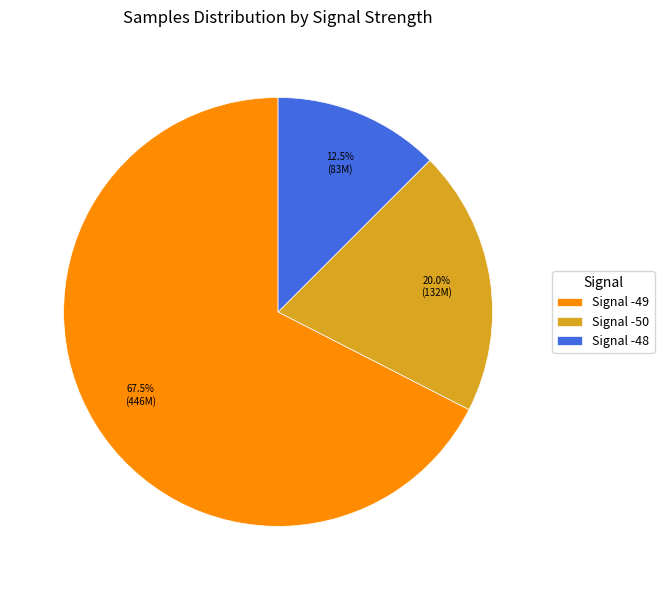

Rank the categories by value from lowest to highest.

Signal -48, Signal -50, Signal -49